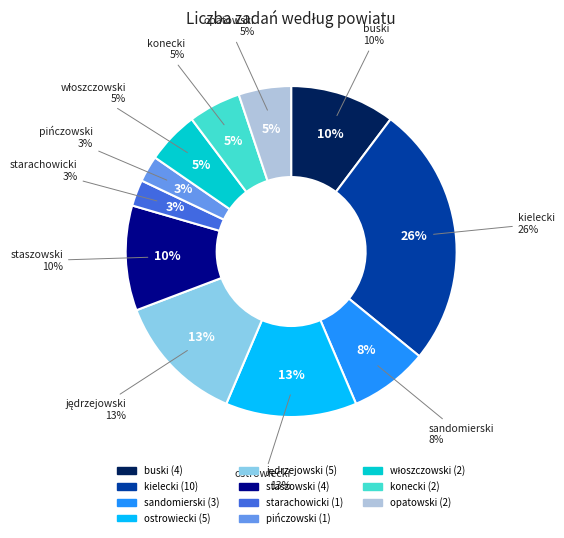

To the nearest percent, what is the difference between the largest and smallest slice percentages?

23%